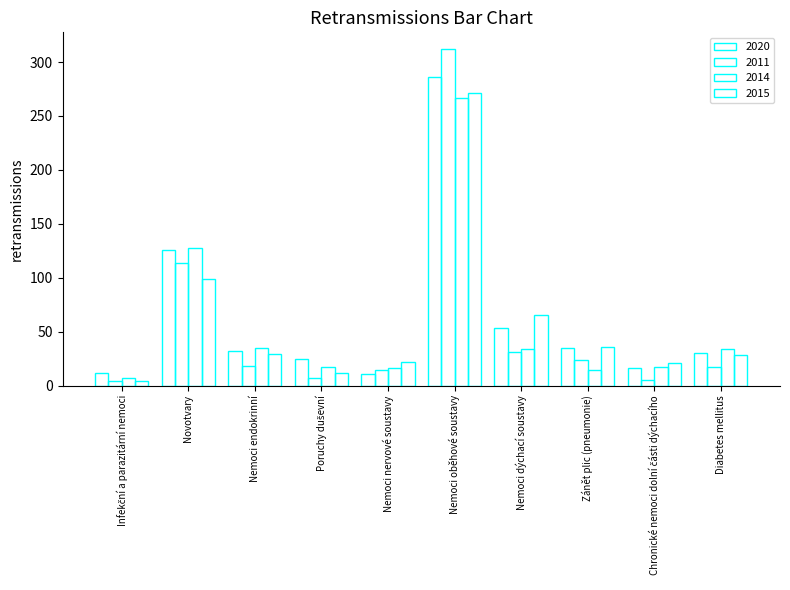

How many data points in 2011 are less than 18?

5